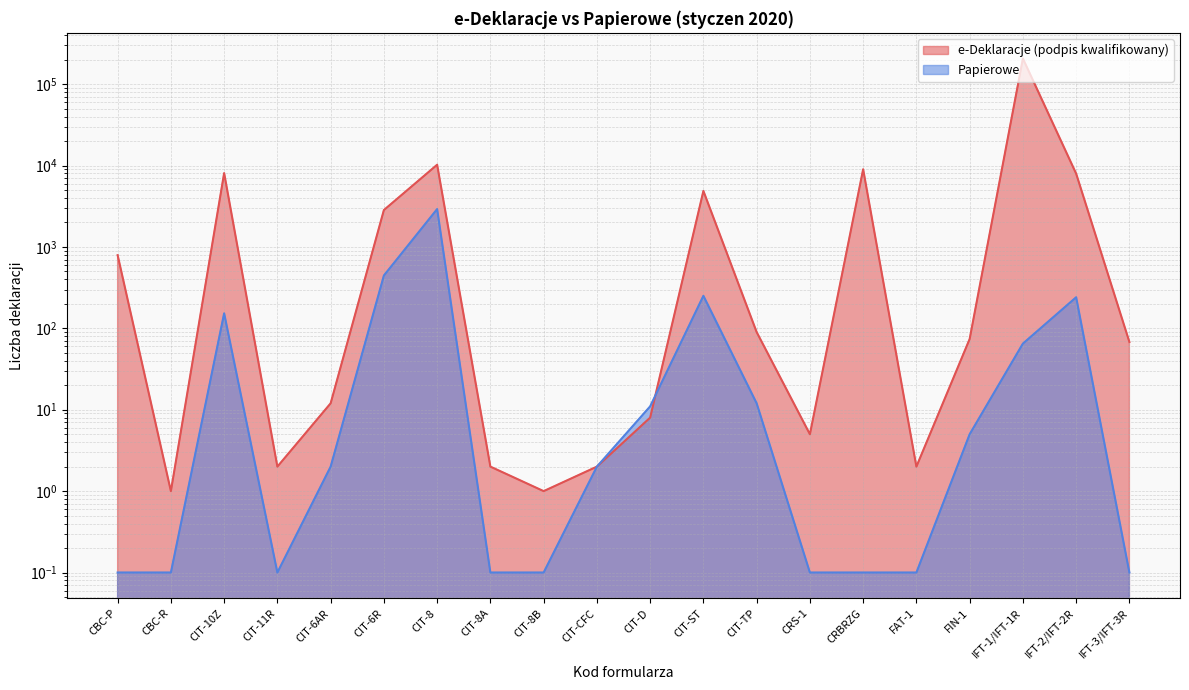

How many values in the e-Deklaracje (podpis kwalifikowany) series exceed 74?

9